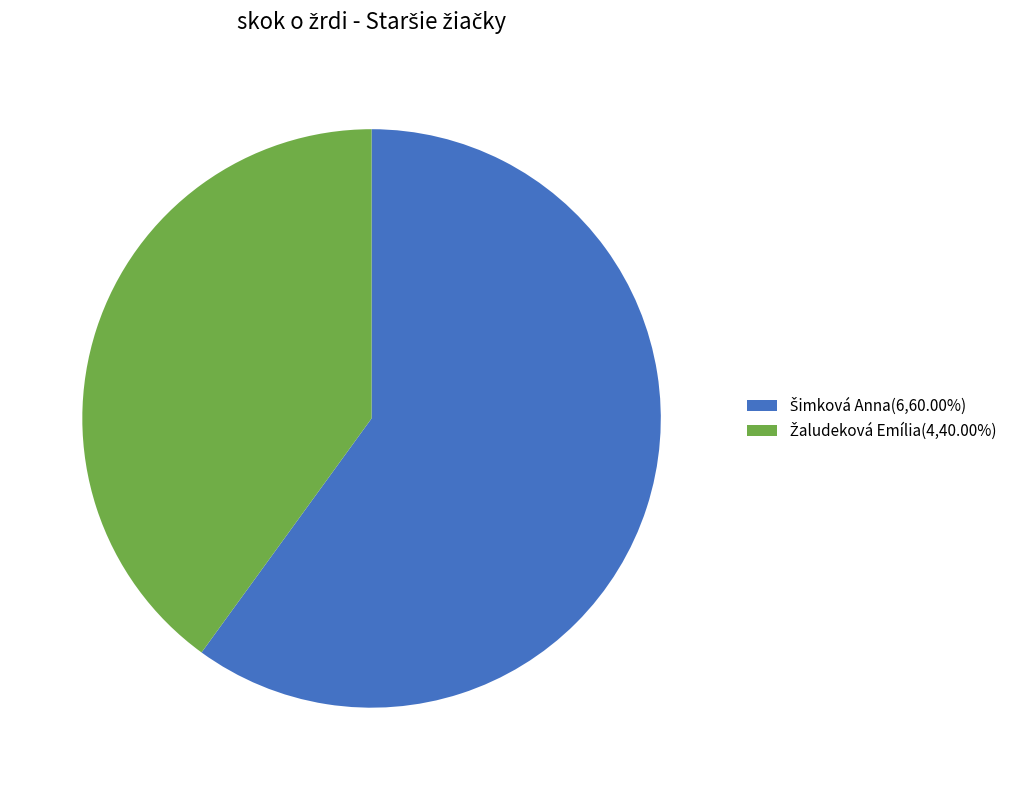

Is there any slice that represents more than half of the pie?

Yes